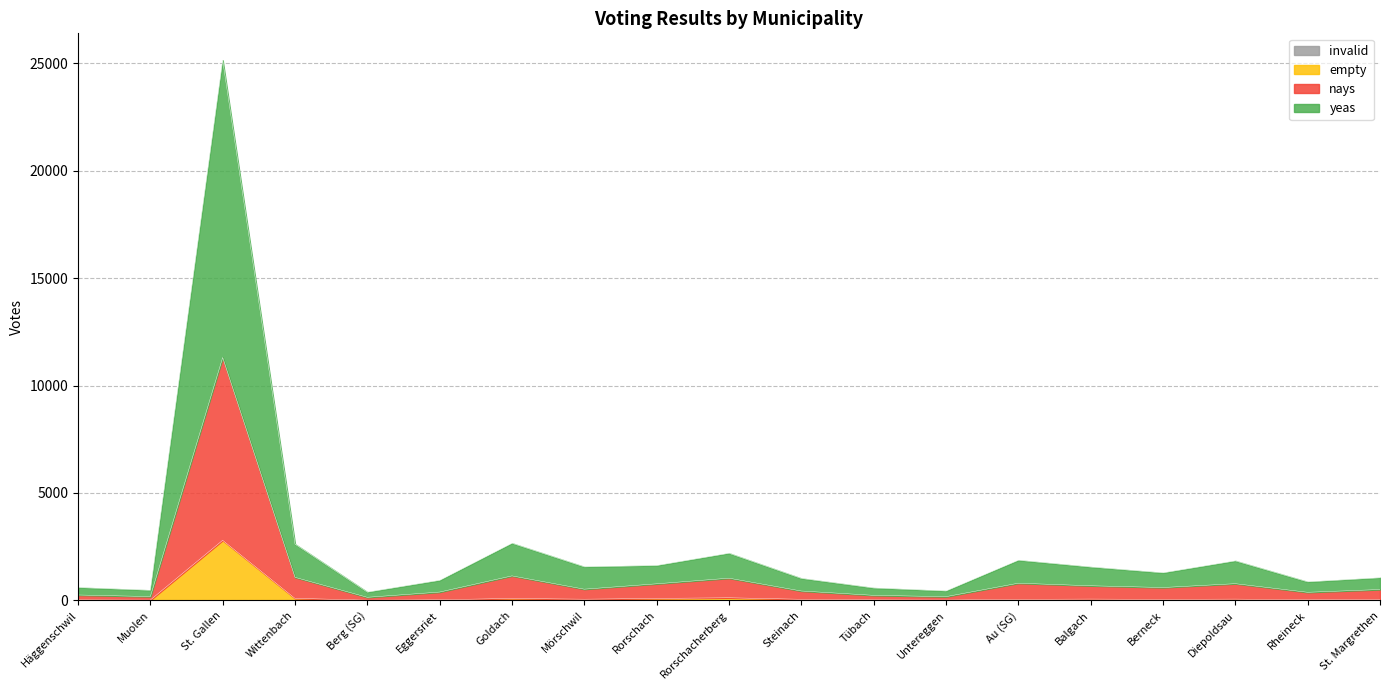

True or false: empty has a value of 44 at Rheineck.

False